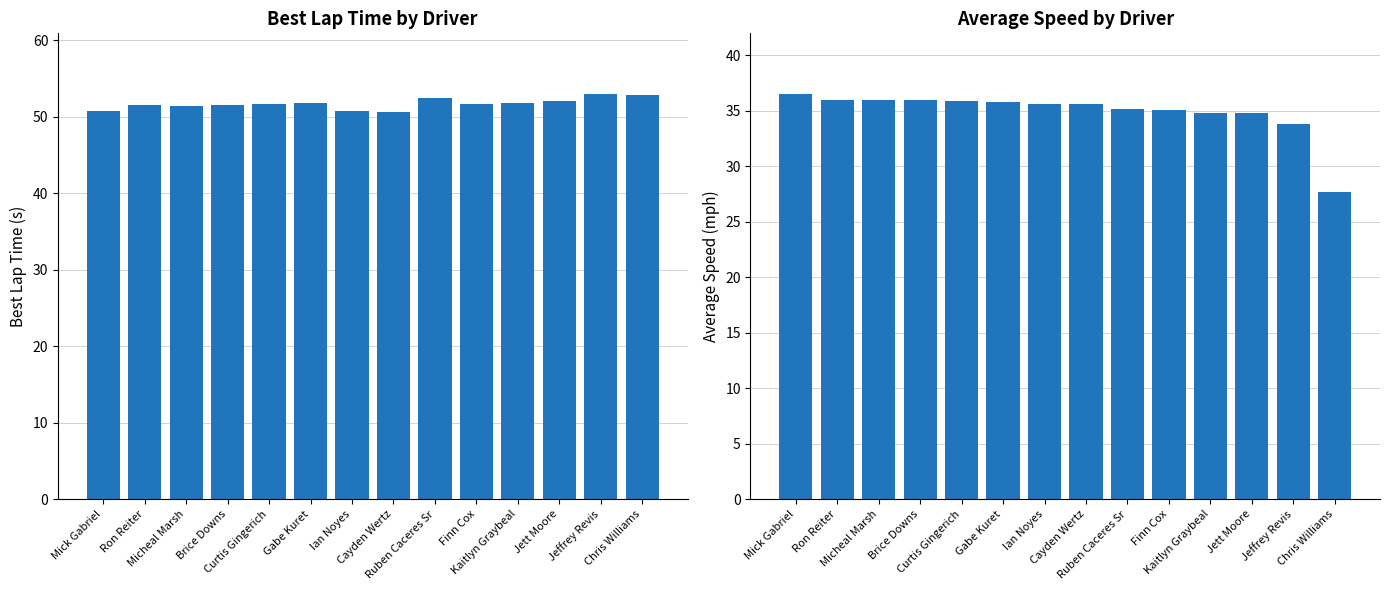

List the labels in order of Best Lap time value, smallest first.

Cayden Wertz, Ian Noyes, Mick Gabriel, Micheal Marsh, Ron Reiter, Brice Downs, Curtis Gingerich, Finn Cox, Gabe Kuret, Kaitlyn Graybeal, Jett Moore, Ruben Caceres Sr, Chris Williams, Jeffrey Revis